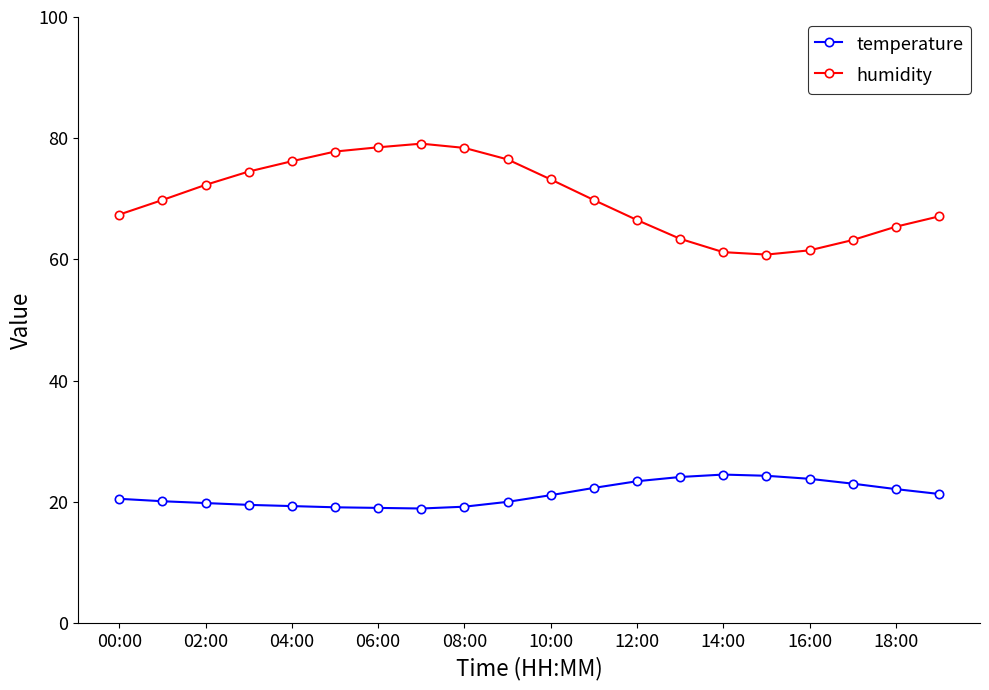

What is the value of the temperature point at the 7th from the left?

19.0